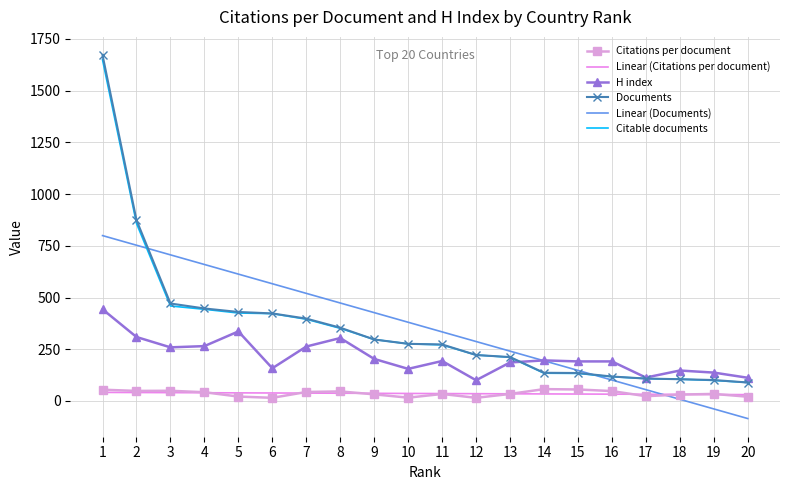

Which series ends up on top after the final intersection of Linear (Documents) and Citable documents?

Citable documents